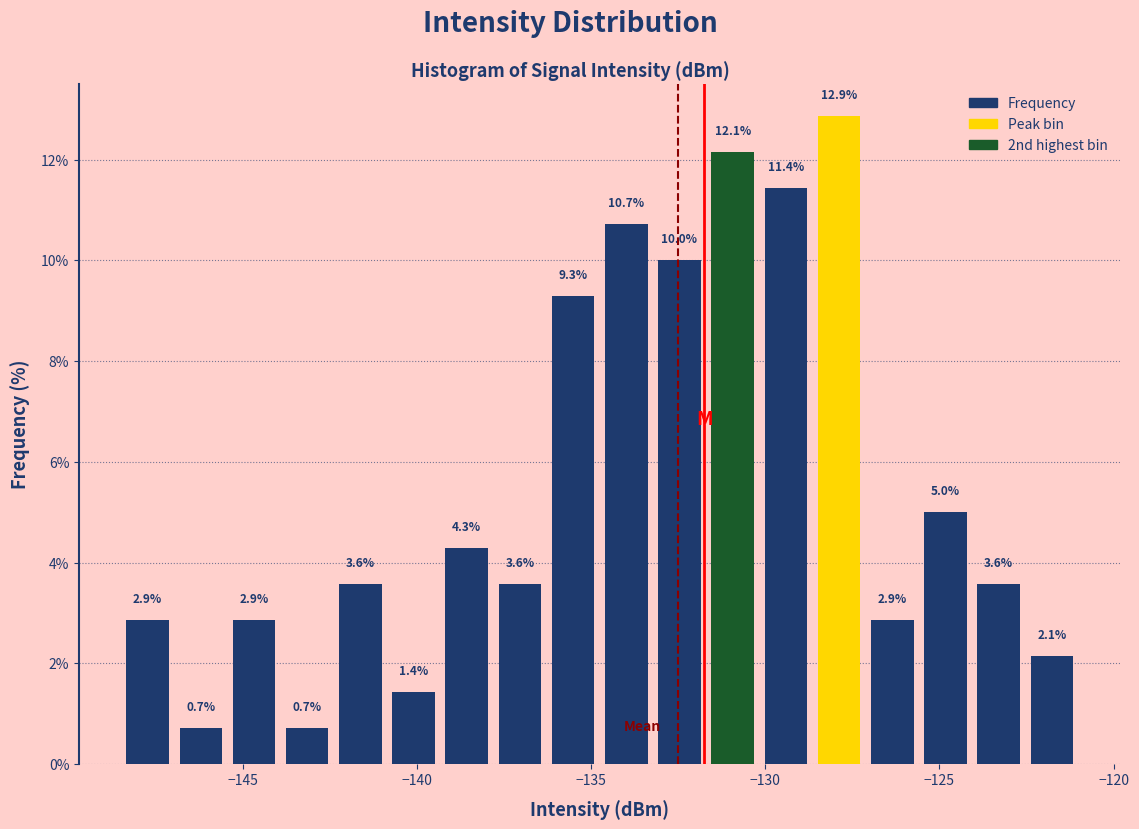

Read against the x-axis, roughly where is the centre of the tallest bar?

-128.0